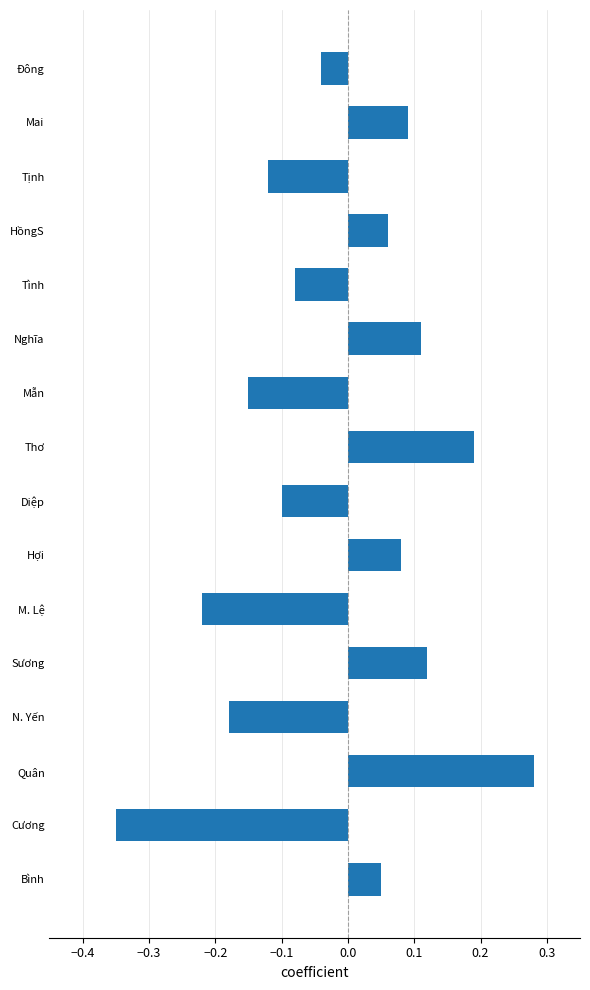

Which has a higher value, Diệp or Bình?

Bình